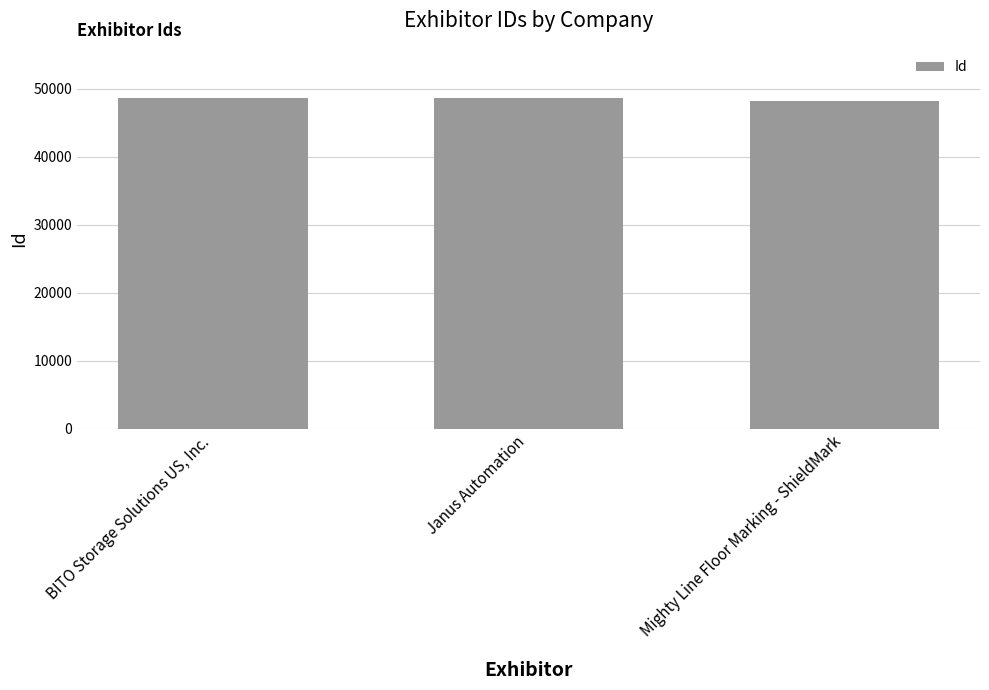

What is the label of the 1st bar from the left?

BITO Storage Solutions US, Inc.